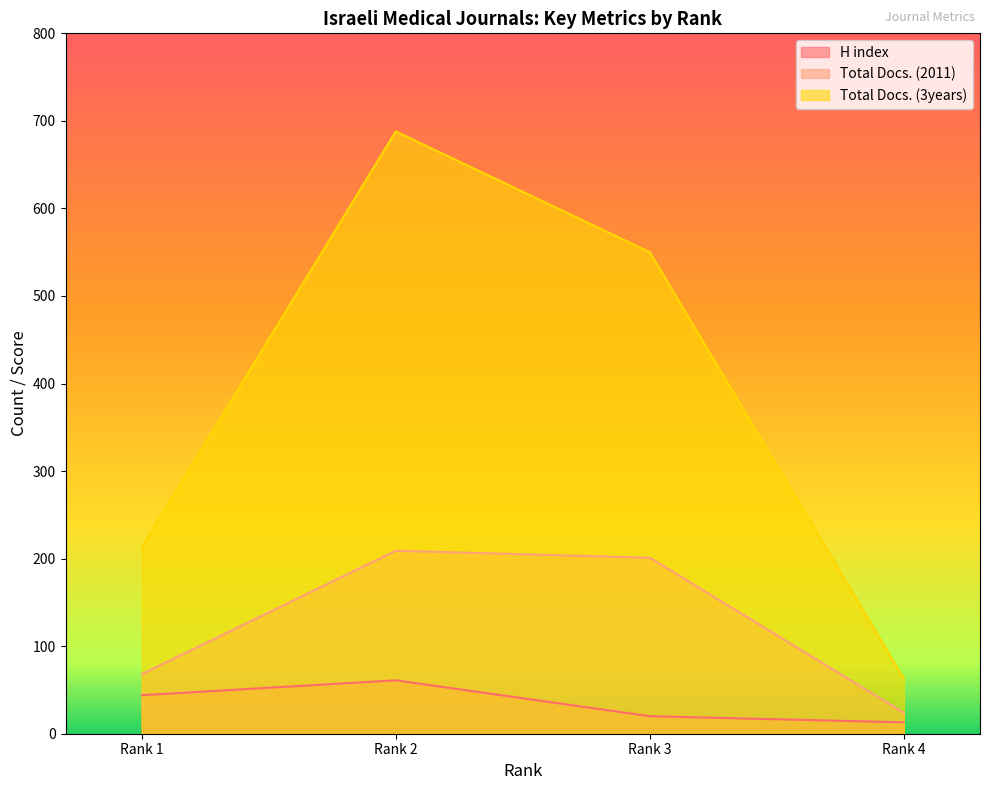

Between Rank 2 and Rank 3, which series saw the biggest shift?

Total Docs. (3years)